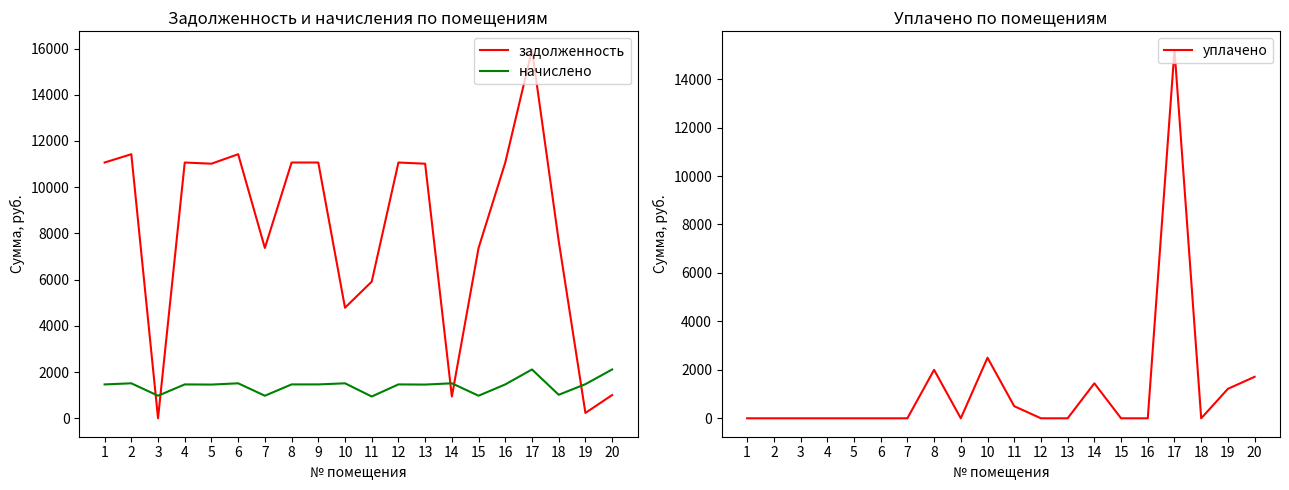

At which category is the sum across all series the highest?

17